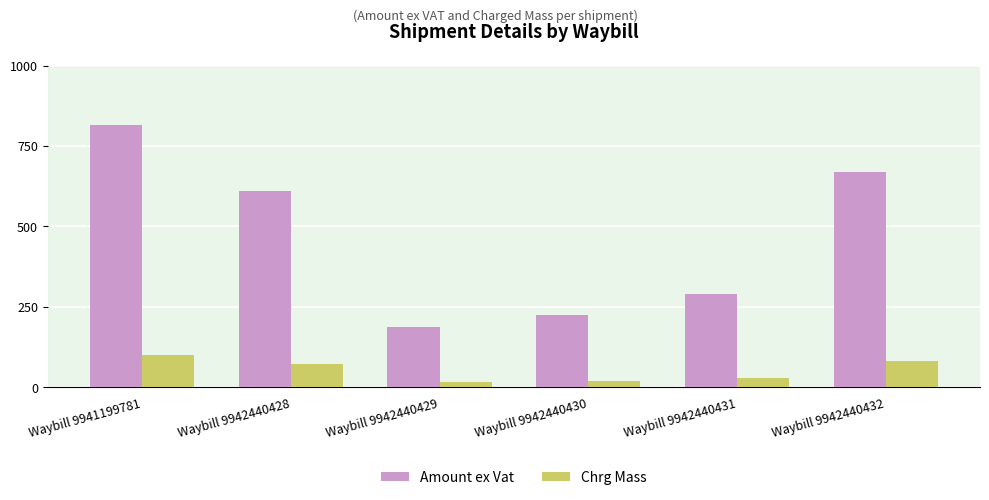

Which category has the highest value in the Amount ex Vat series?

Waybill 9941199781